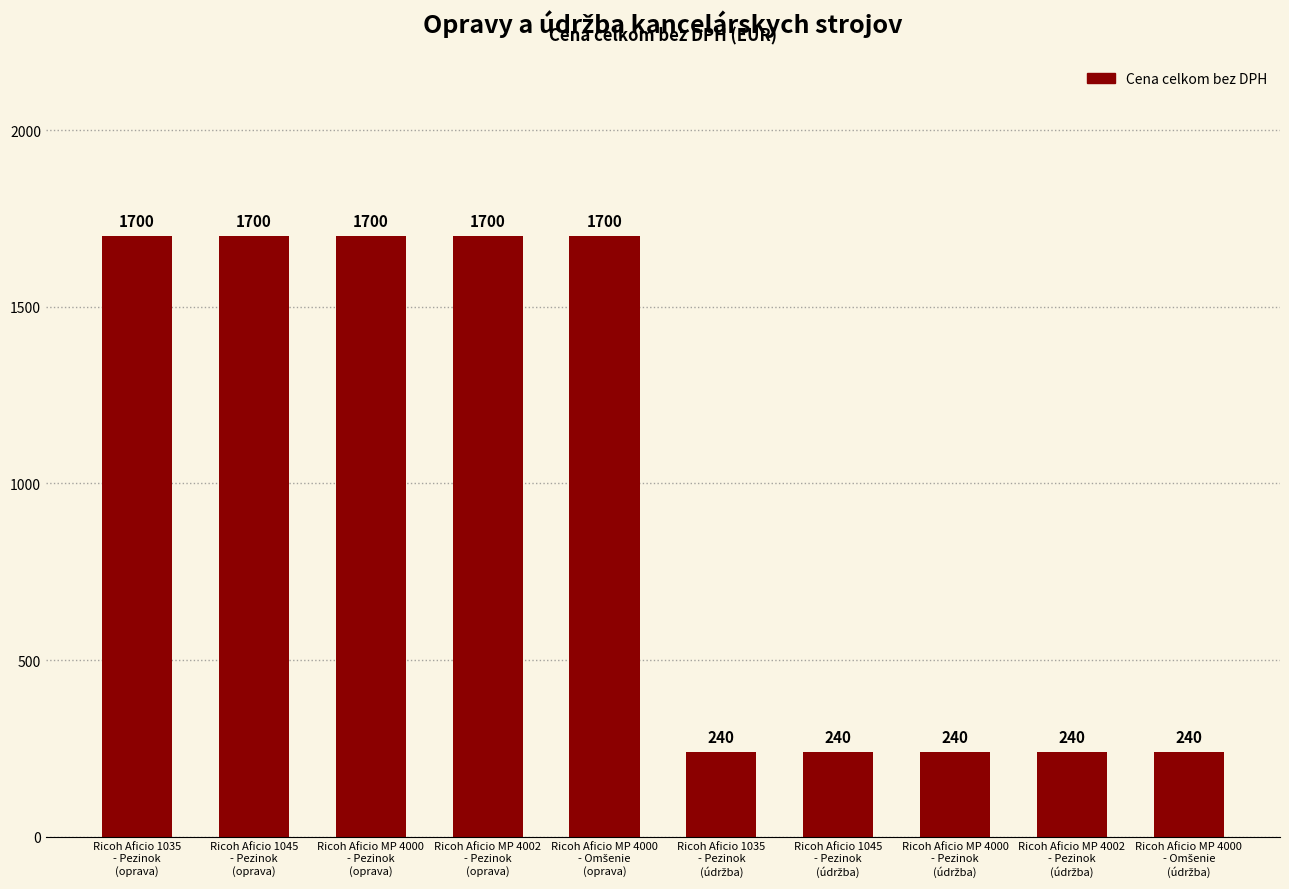

Reading left to right, list all the values displayed in this chart.

1700	1700	1700	1700	1700	240	240	240	240	240